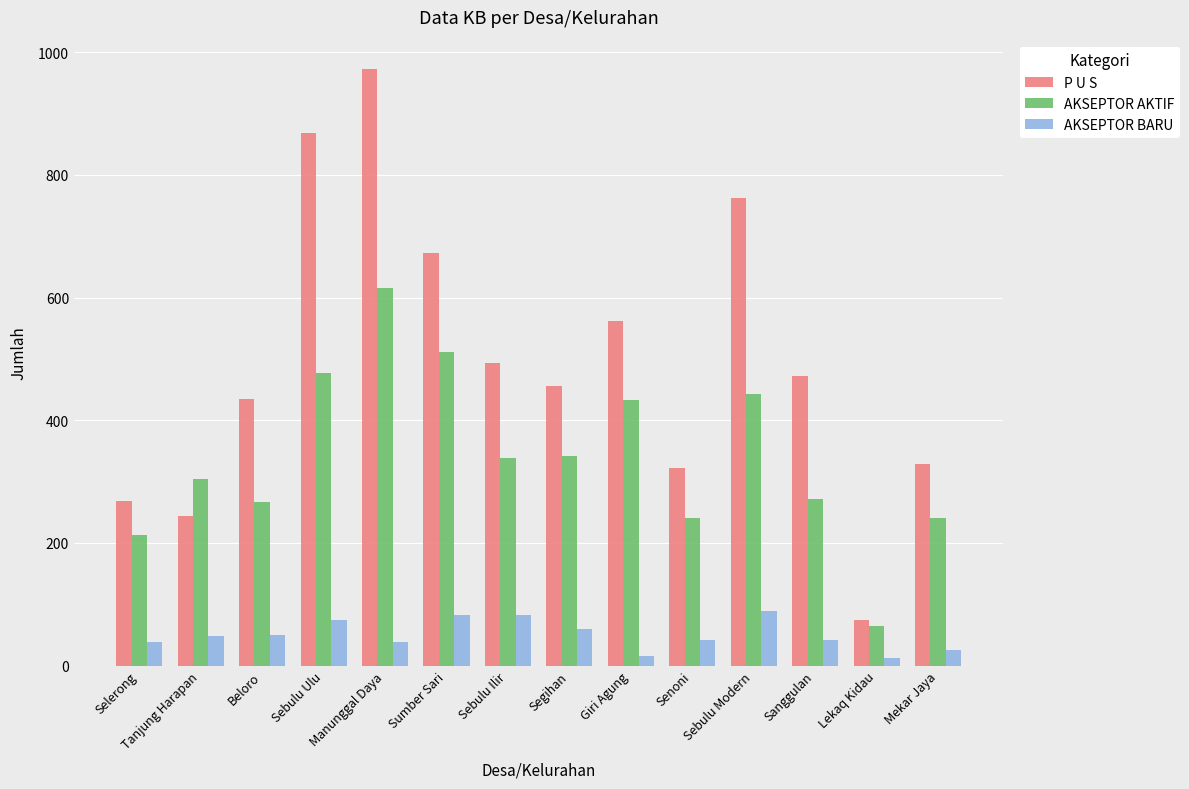

How many data points does each series have?

14